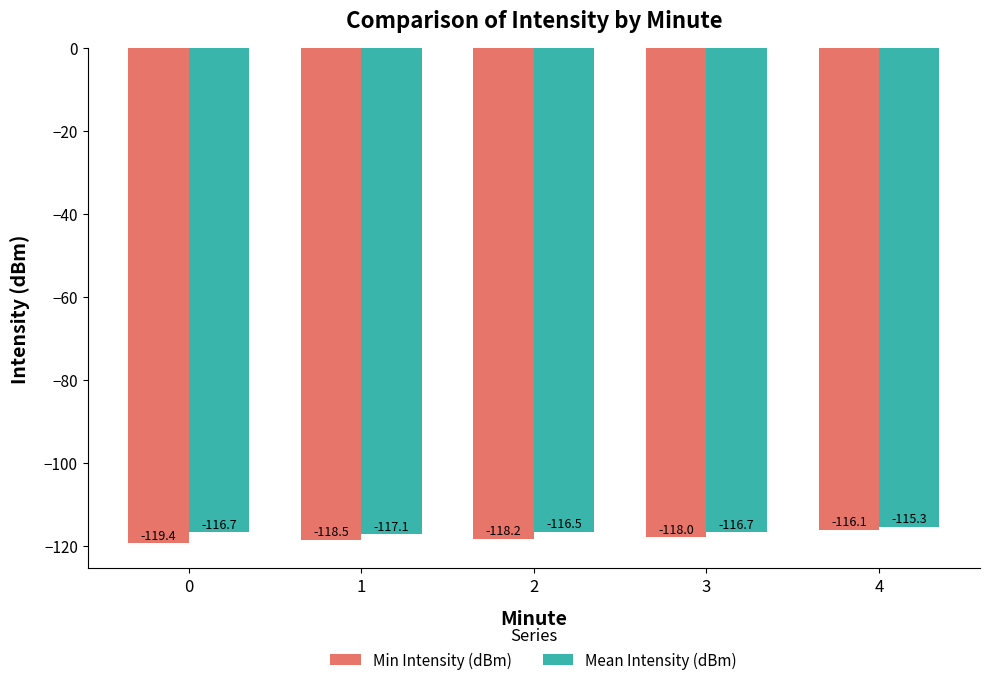

Reading left to right, extract all data points from this chart.

Min Intensity (dBm): -119.4	-118.5	-118.2	-118.0	-116.1
Mean Intensity (dBm): -116.7	-117.1	-116.5	-116.7	-115.3